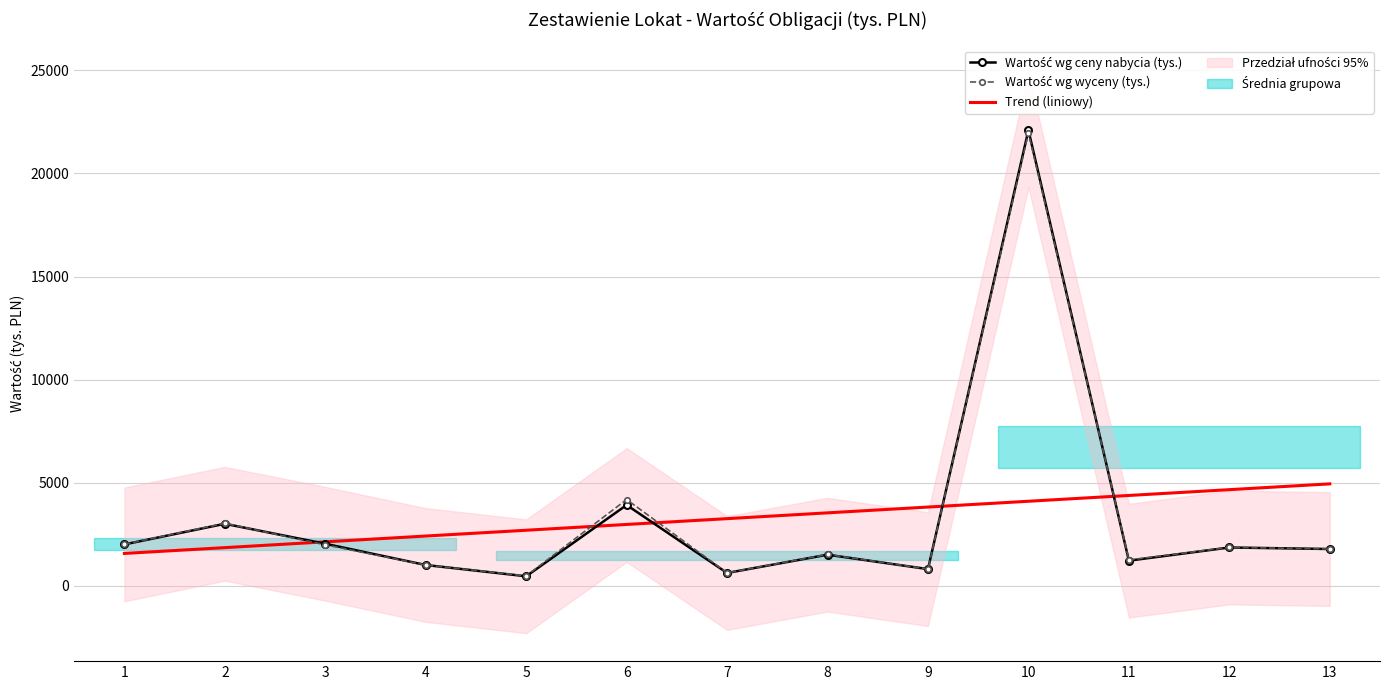

How many lines are shown in the chart?

3